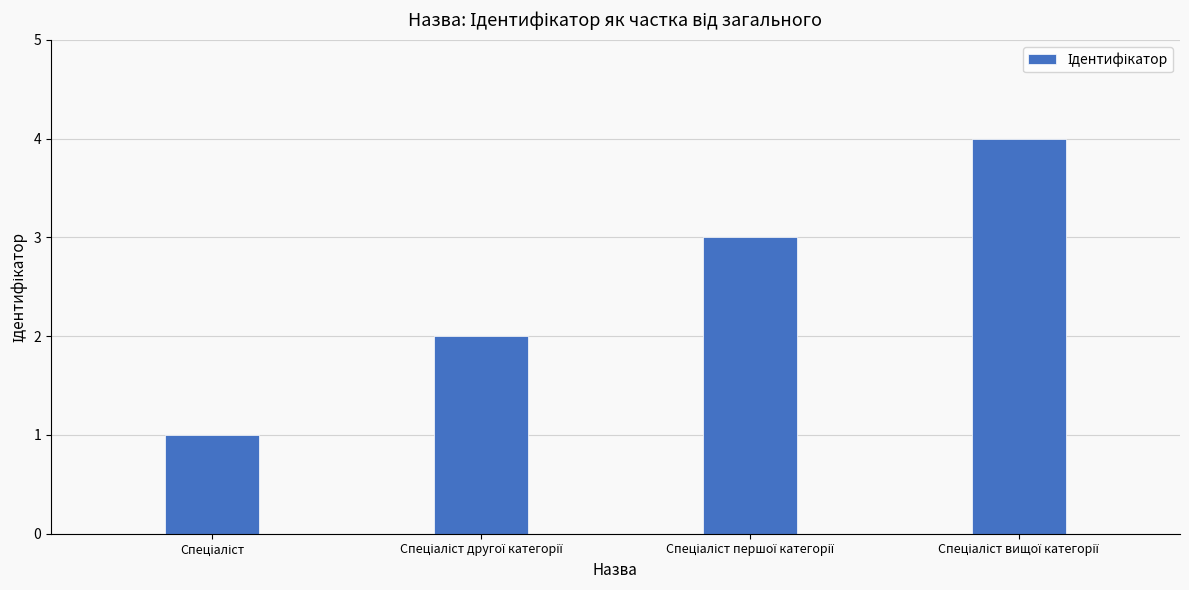

What is the sum of all values?

10